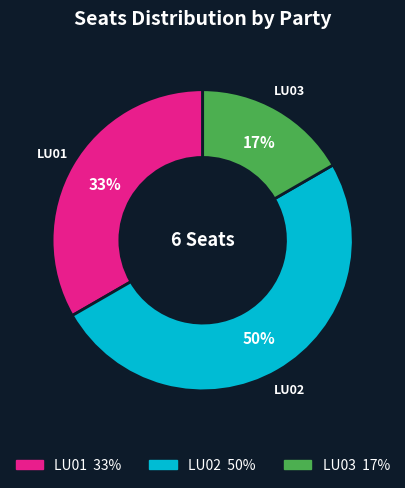

Approximately how many times larger is the value at LU03 compared to LU01?

0.5